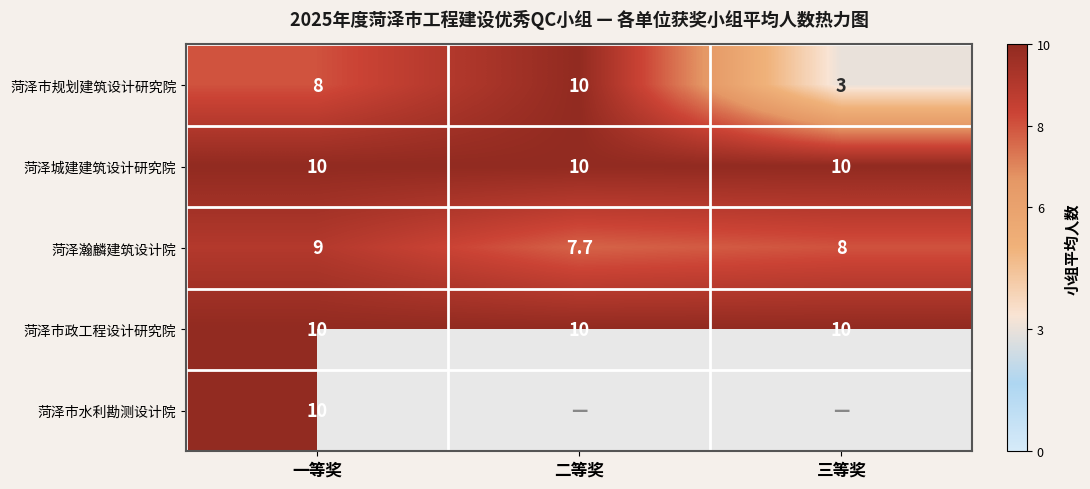

The 菏泽城建建筑设计研究院 series shows 16.7 at 三等奖. True or false?

False